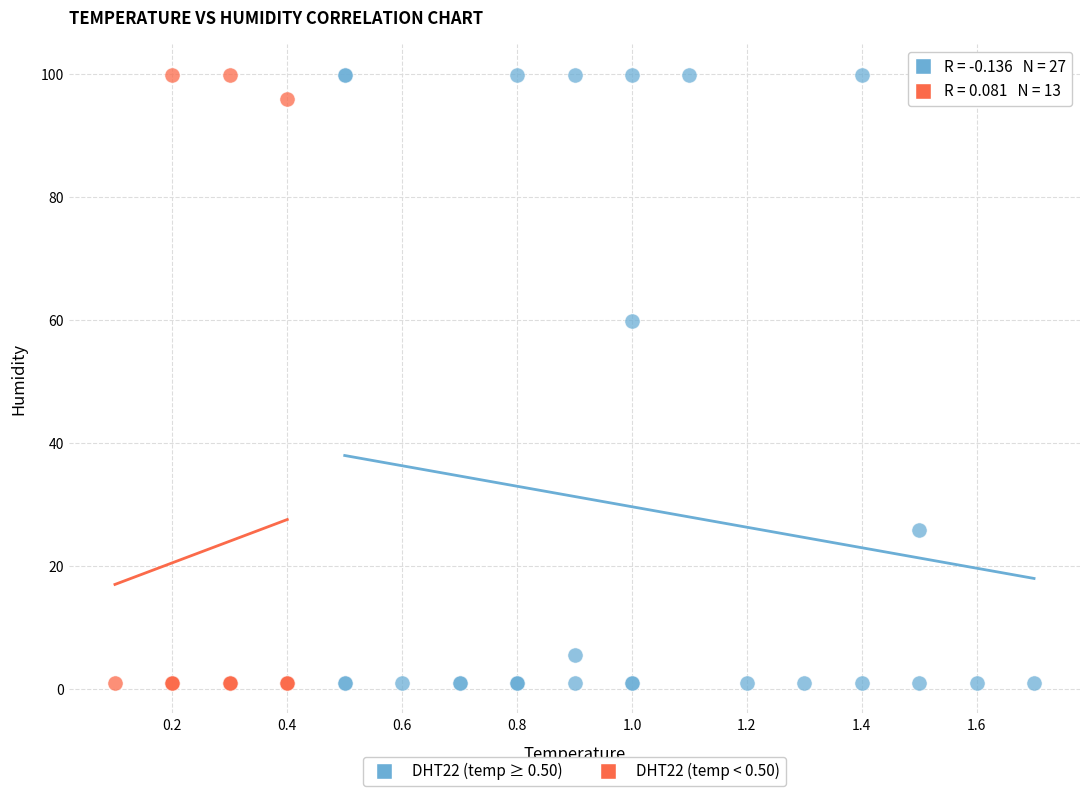

Which series has the widest spread of Y values?

DHT22 (temp ≥ 0.50)